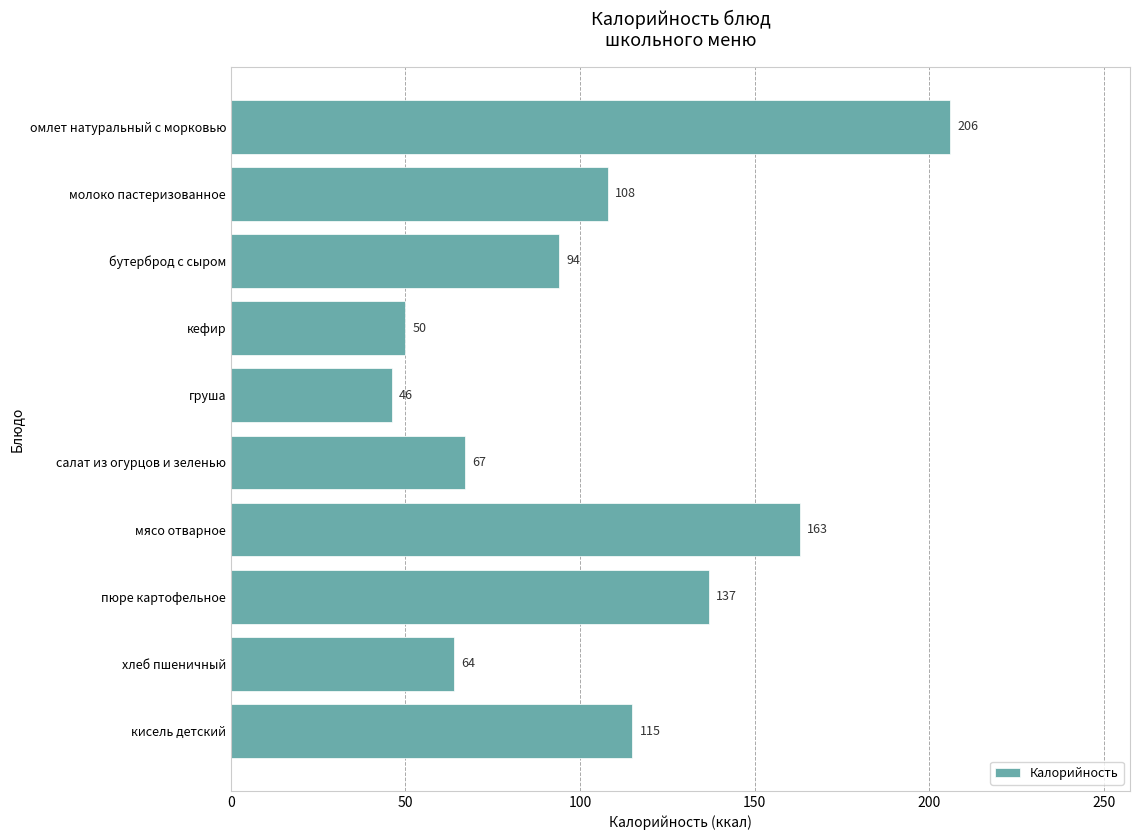

What is the average value?

105